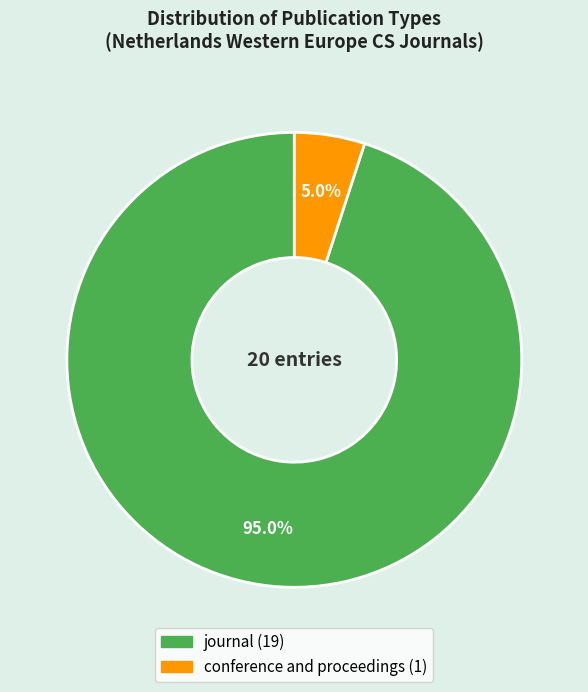

Which category accounts for the majority?

journal